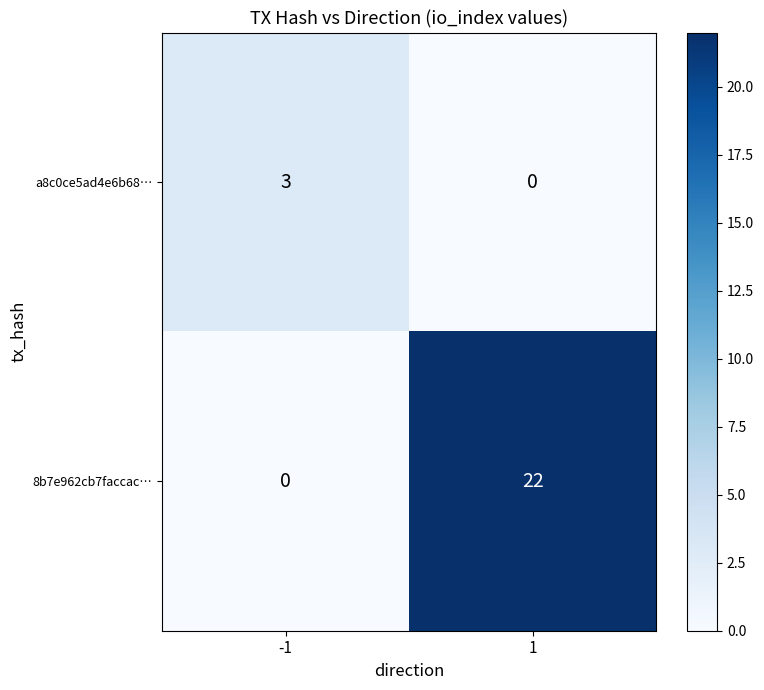

Which series has the widest spread of values?

8b7e962cb7faccac…